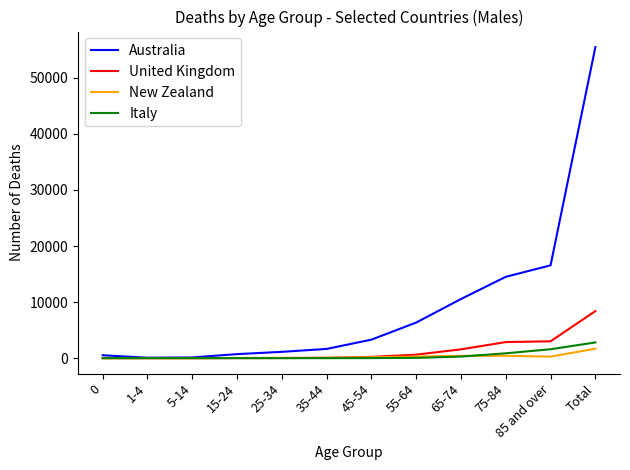

List the series in order of their peak value, lowest first.

New Zealand, Italy, United Kingdom, Australia